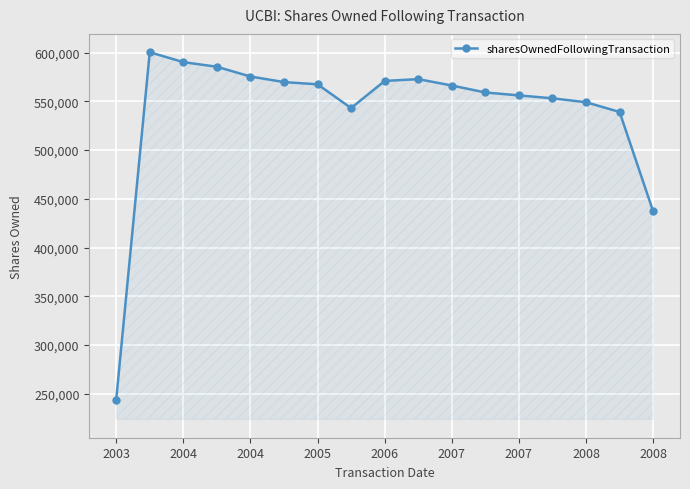

How many lines are shown in the chart?

1